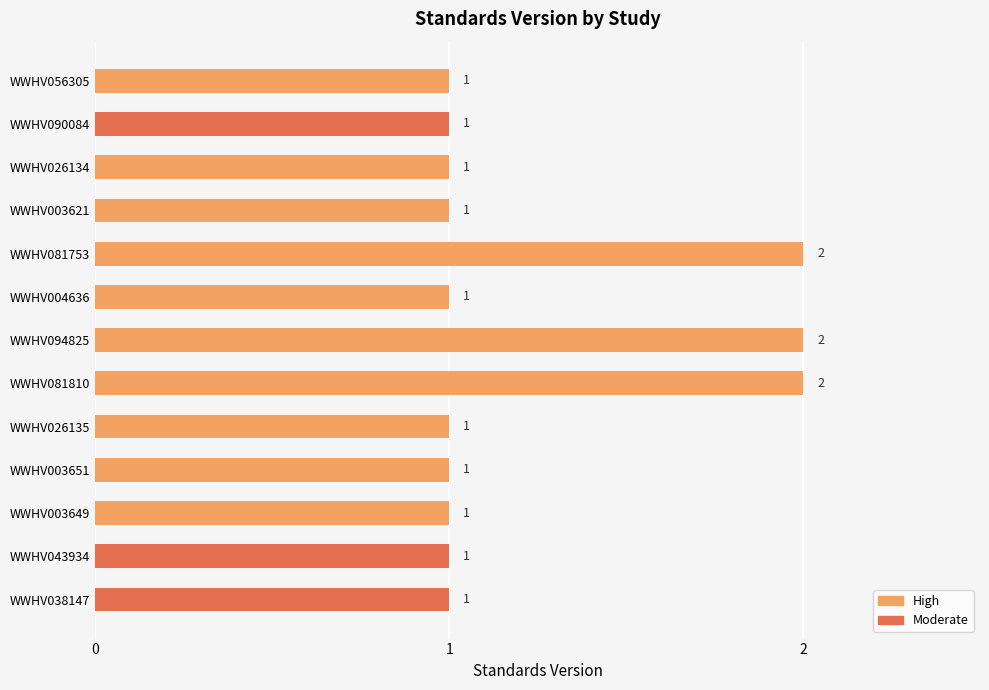

What is the difference between the maximum and minimum values?

1